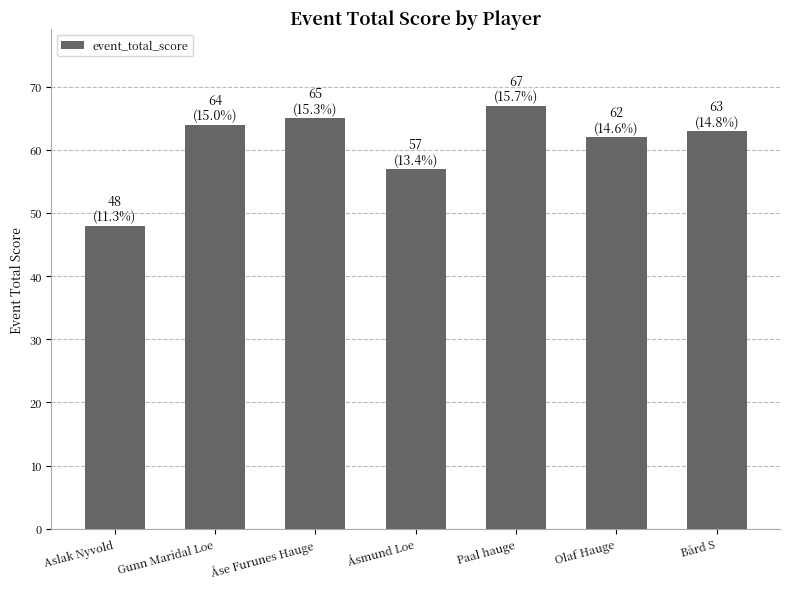

What is the label of the 6th bar from the left?

Olaf Hauge